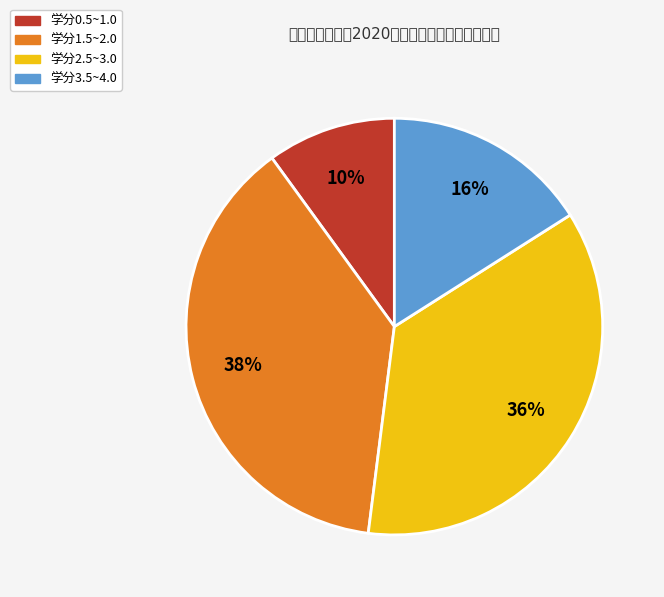

Do 学分0.5~1.0 and 学分2.5~3.0 together represent more than half of the pie?

No